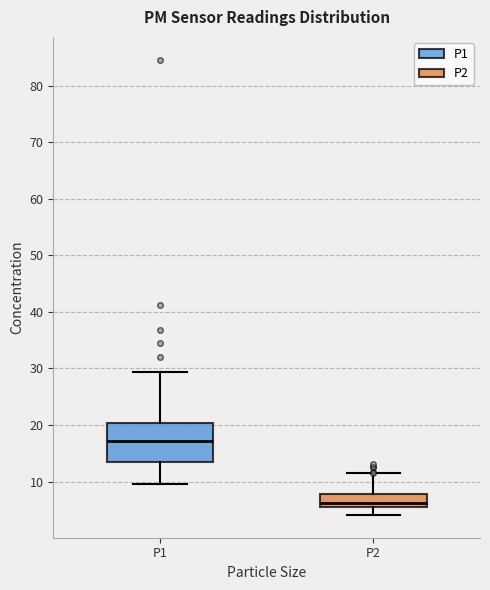

Where does the median line of the box for P2 sit on the y-axis? The values are not printed on the chart, so give them approximately, as read against the axis.

6